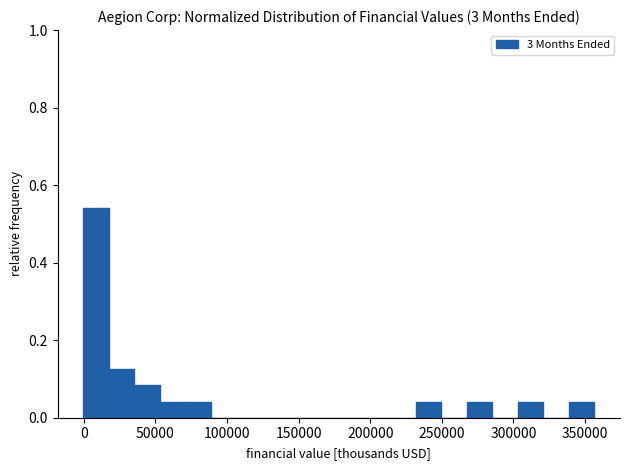

Around what value on the x-axis is the tallest bar? Give the approximate position of its centre, as read against the axis.

10000